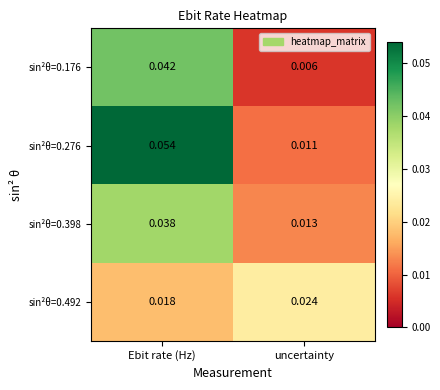

At which category is the sum across all series the highest?

Ebit rate (Hz)